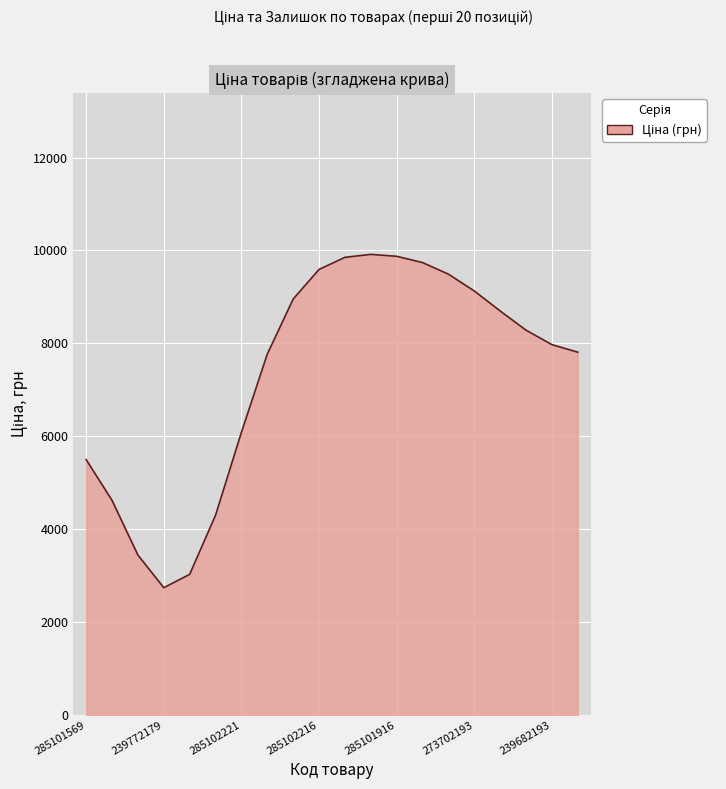

Does the chart display data point markers on the line(s)?

No